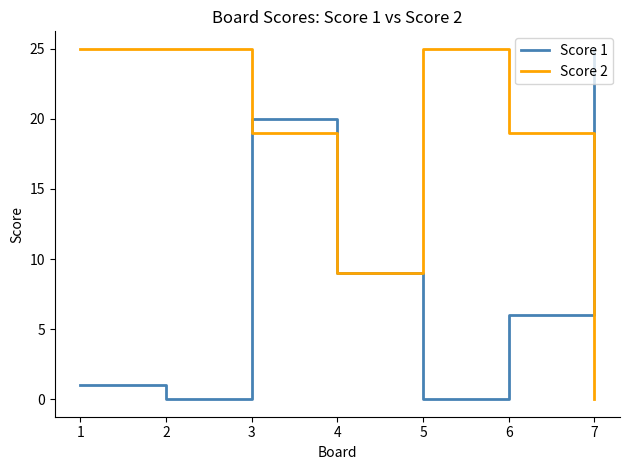

In Score 1, how many points are higher than both neighbors (excluding endpoints)?

1